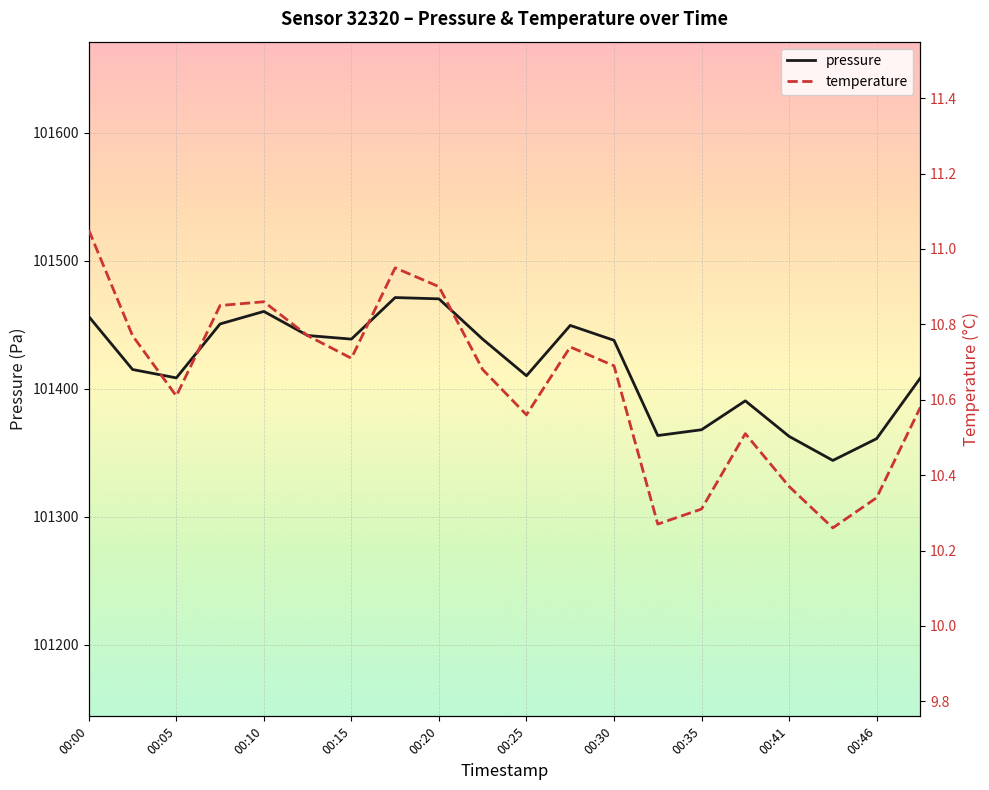

The value of pressure at 00:35 is 174470.9. True or false?

False